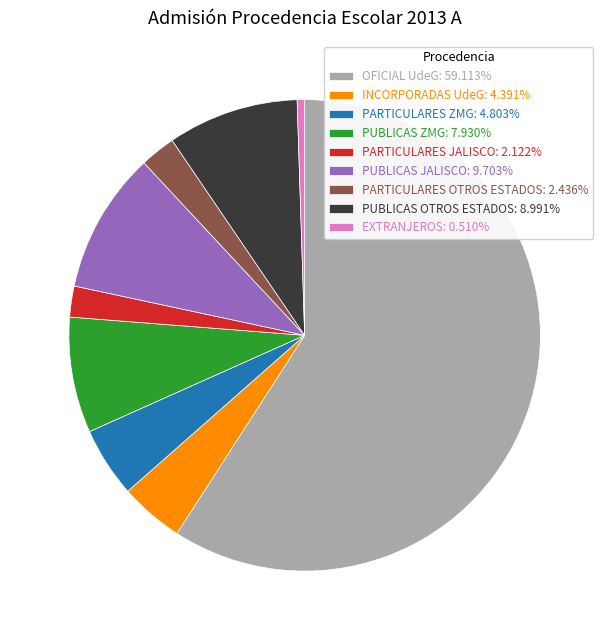

Is there a majority slice in this chart?

Yes